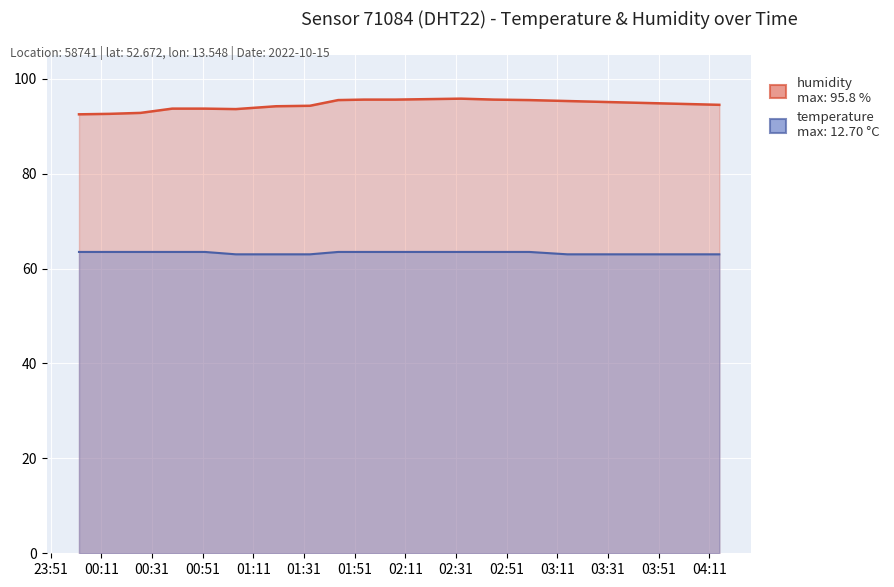

Rank the series by their average value, from highest to lowest.

humidity, temperature